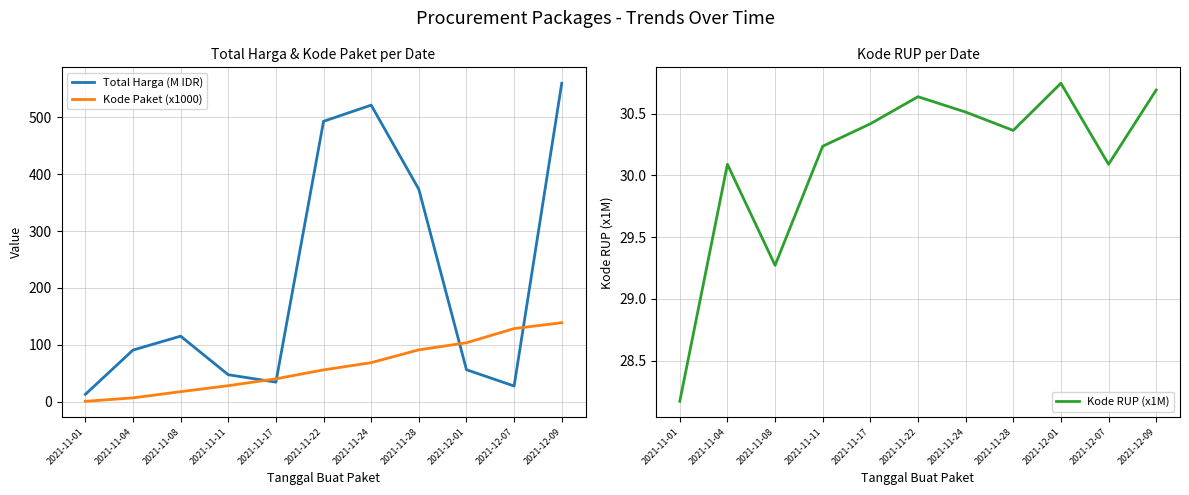

The value of Total Harga (M IDR) at 2021-11-22 is 493.0. True or false?

True